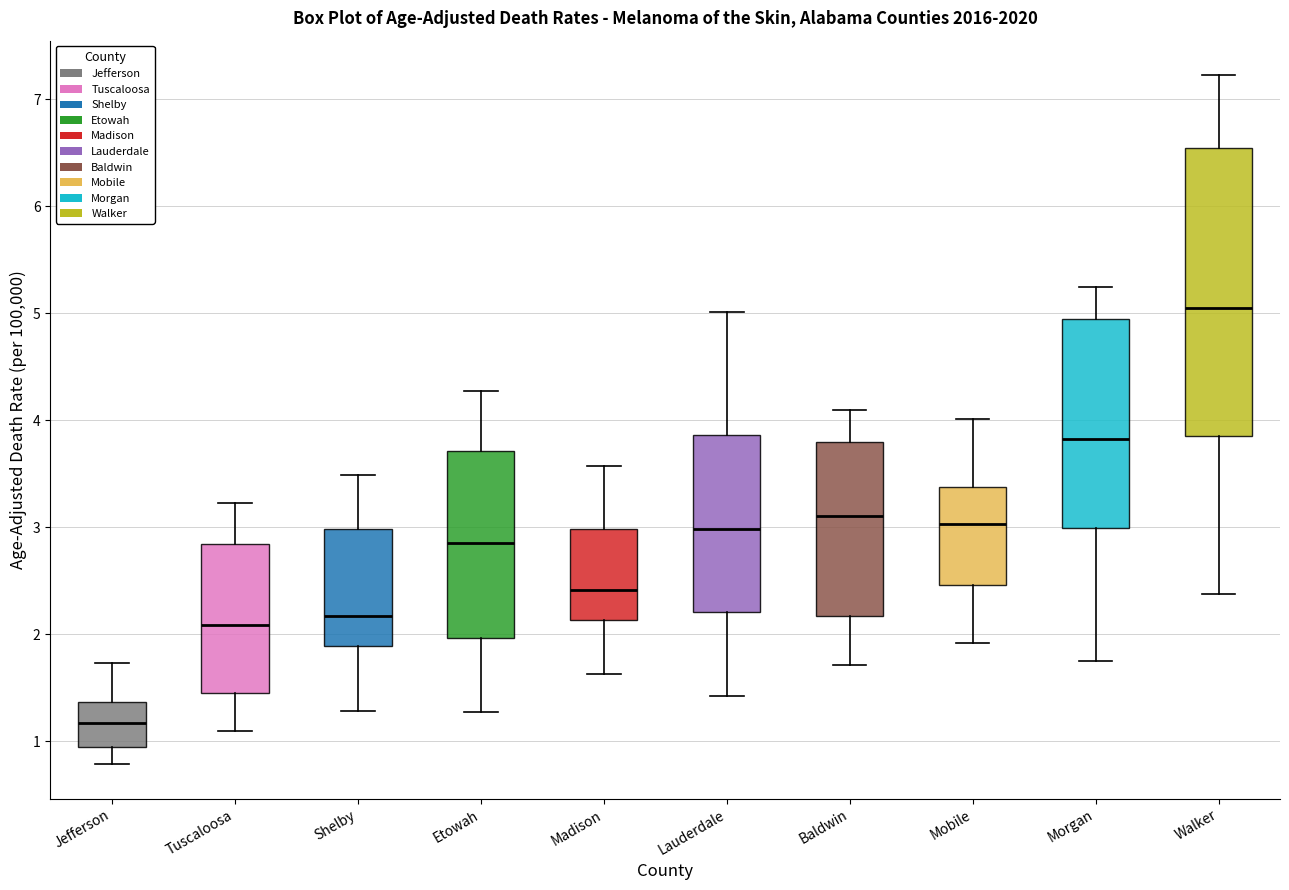

Reading left to right, transcribe this box plot: for each box, give where its median line is, the range the box spans, and where its two whiskers end, as read against the y-axis. The values are not printed on the chart, so give them approximately, as read against the axis.

Jefferson: median 1.2, box 1.0 to 1.4, whiskers 0.8 to 1.7
Tuscaloosa: median 2.1, box 1.4 to 2.8, whiskers 1.1 to 3.2
Shelby: median 2.2, box 1.9 to 3.0, whiskers 1.3 to 3.5
Etowah: median 2.9, box 2.0 to 3.7, whiskers 1.3 to 4.3
Madison: median 2.4, box 2.1 to 3.0, whiskers 1.6 to 3.6
Lauderdale: median 3.0, box 2.2 to 3.9, whiskers 1.4 to 5.0
Baldwin: median 3.1, box 2.2 to 3.8, whiskers 1.7 to 4.1
Mobile: median 3.0, box 2.5 to 3.4, whiskers 1.9 to 4.0
Morgan: median 3.8, box 3.0 to 4.9, whiskers 1.8 to 5.2
Walker: median 5.0, box 3.9 to 6.5, whiskers 2.4 to 7.2